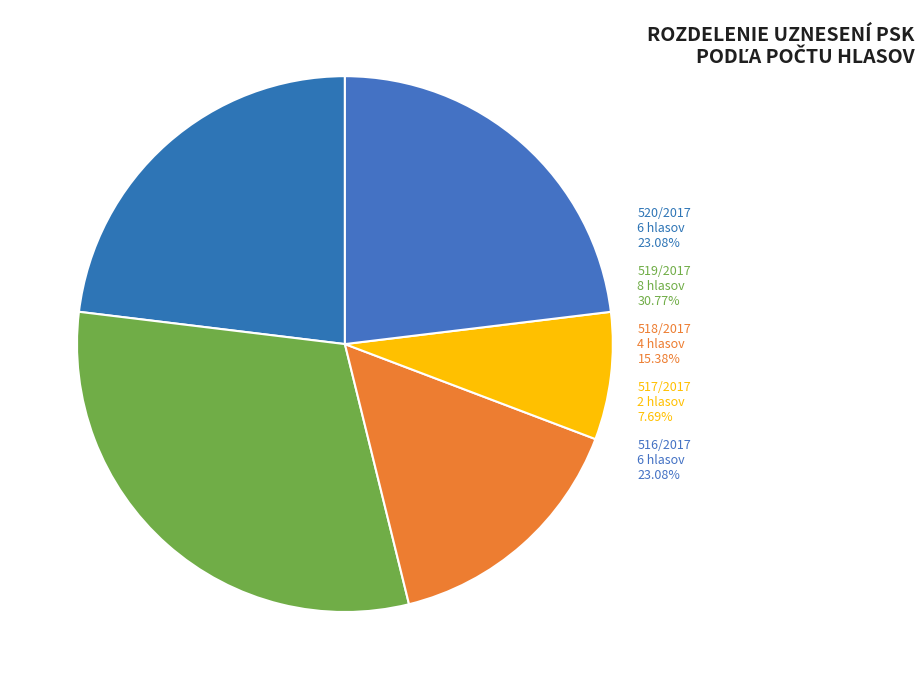

Which has a higher value, 520/2017 or 517/2017?

520/2017